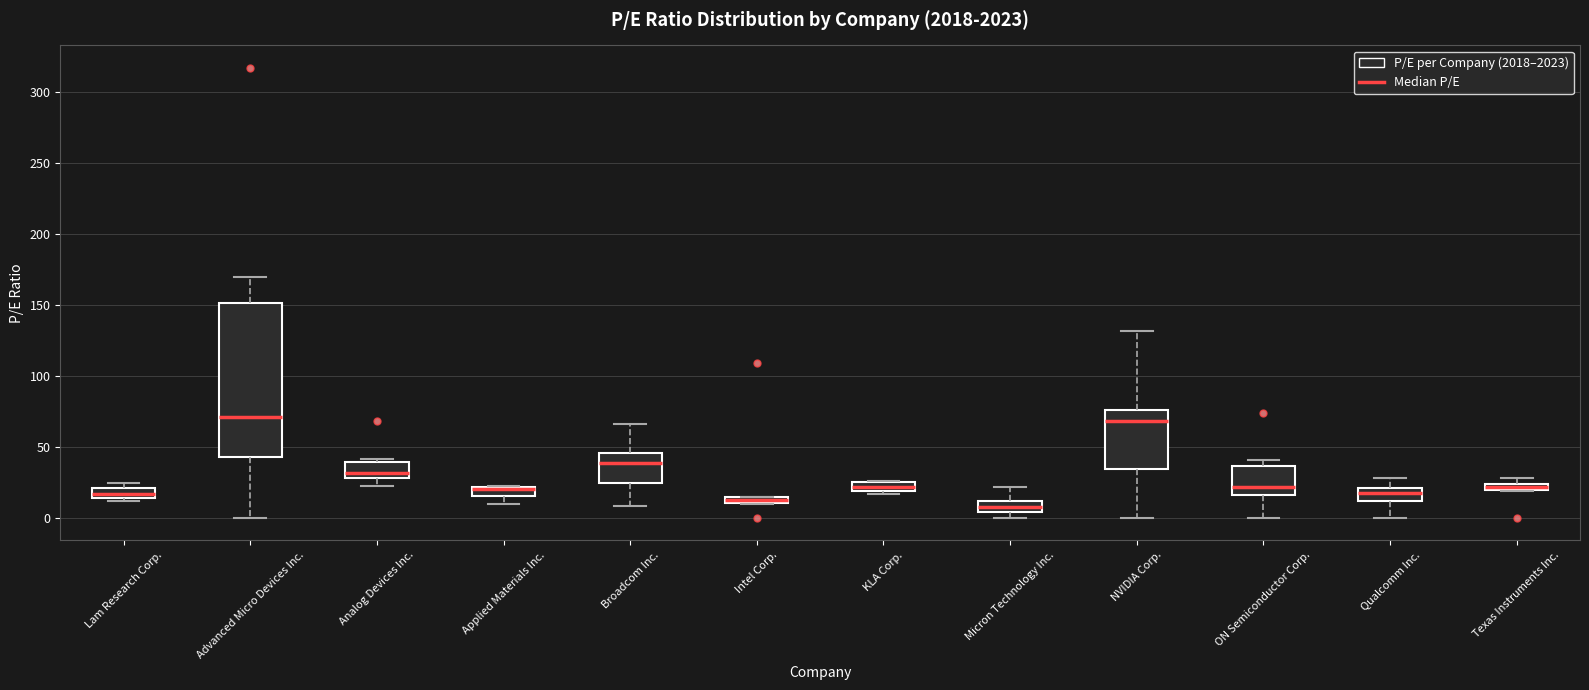

Which box's median line is the lowest?

Micron Technology Inc.